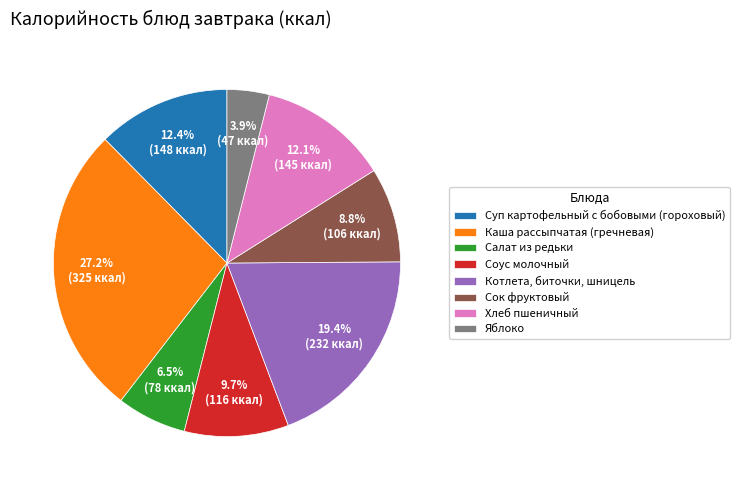

Is Соус молочный the majority of the pie?

No